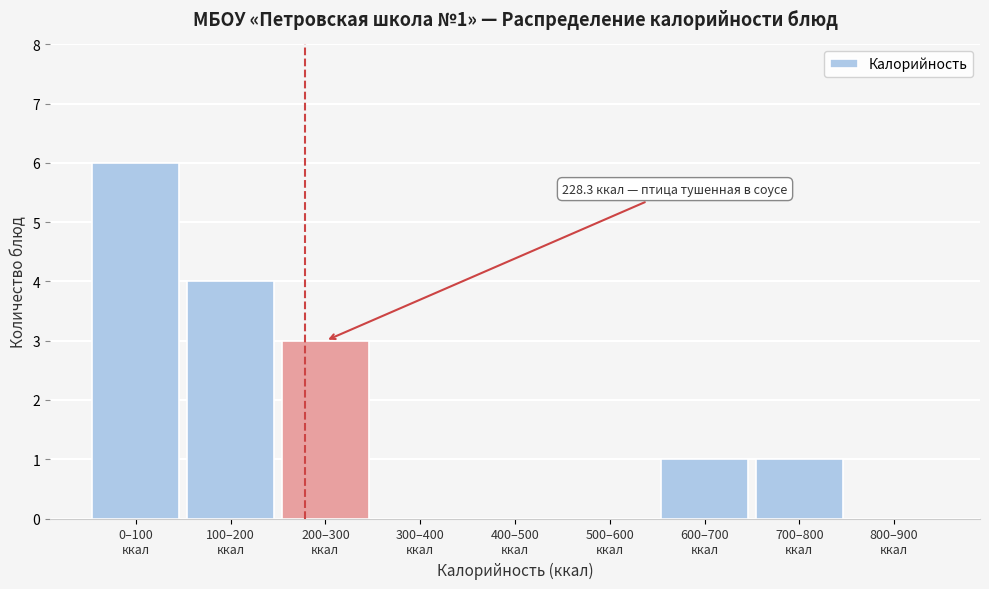

What is the greatest value displayed?

6